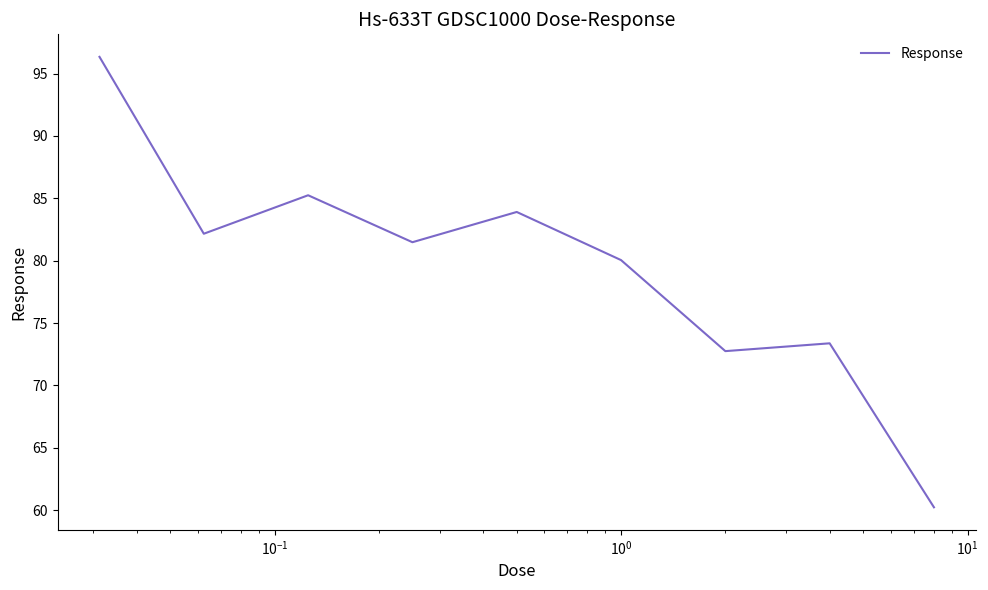

What is the greatest value displayed?

96.3